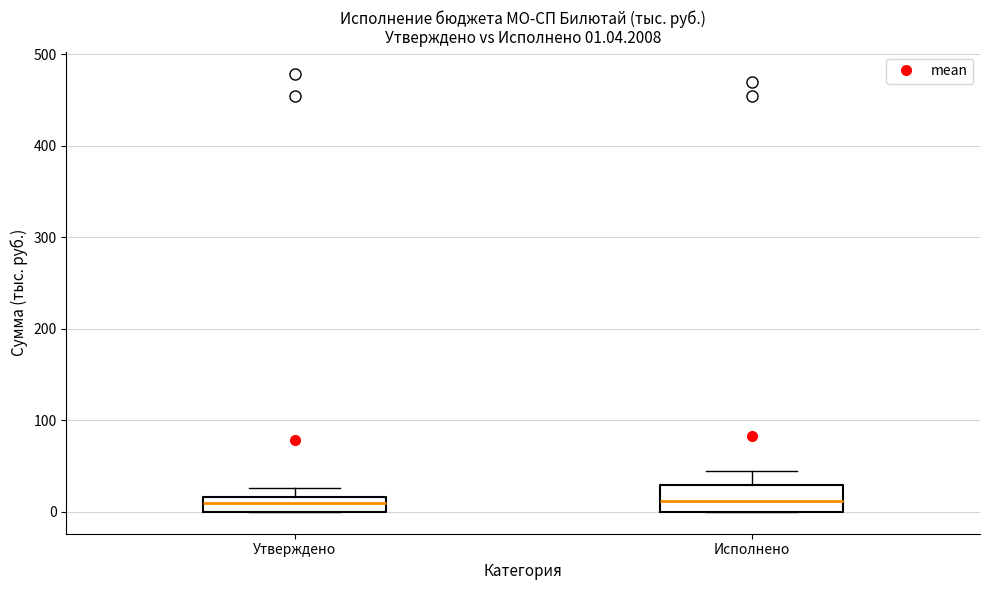

Which box is the tallest, from its lower edge to its upper edge?

Исполнено